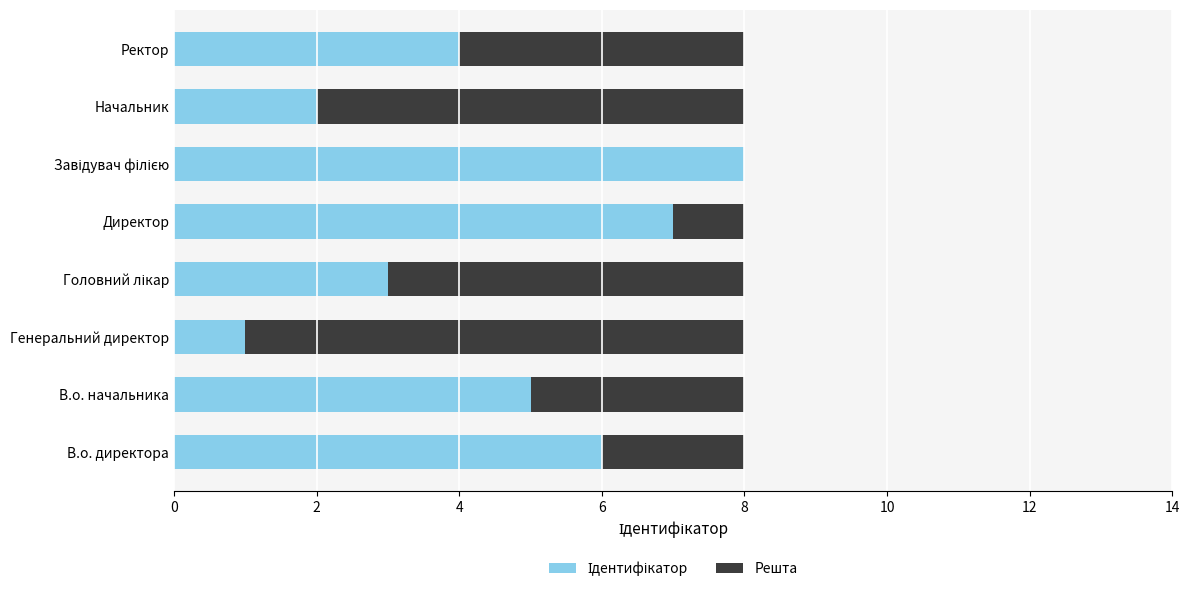

How many data points does each series have?

8